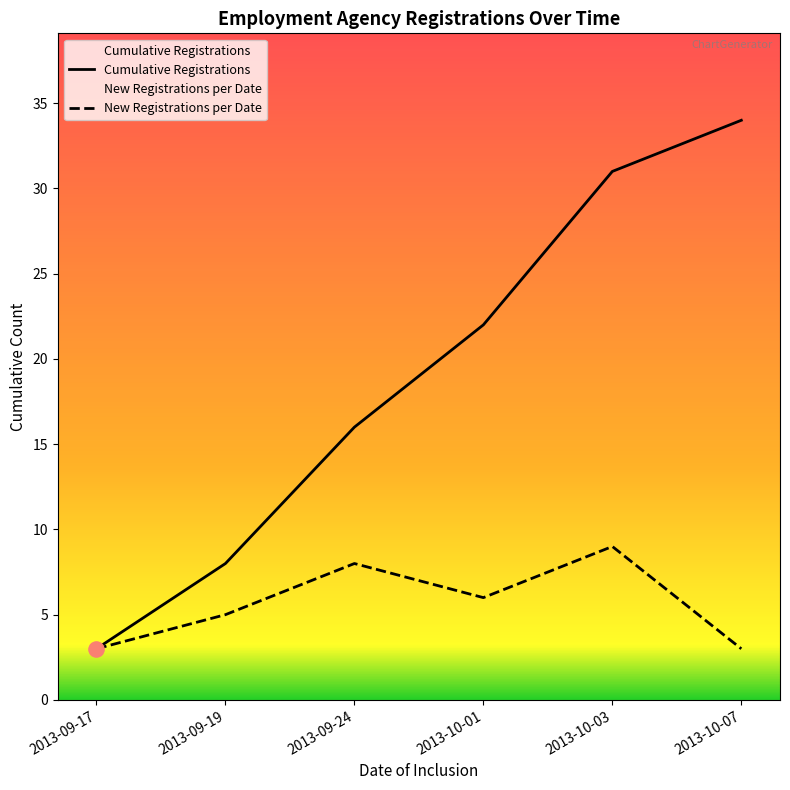

Is the value of New Registrations per Date at 2013-09-24 greater than the value of Cumulative Registrations at 2013-09-17?

Yes